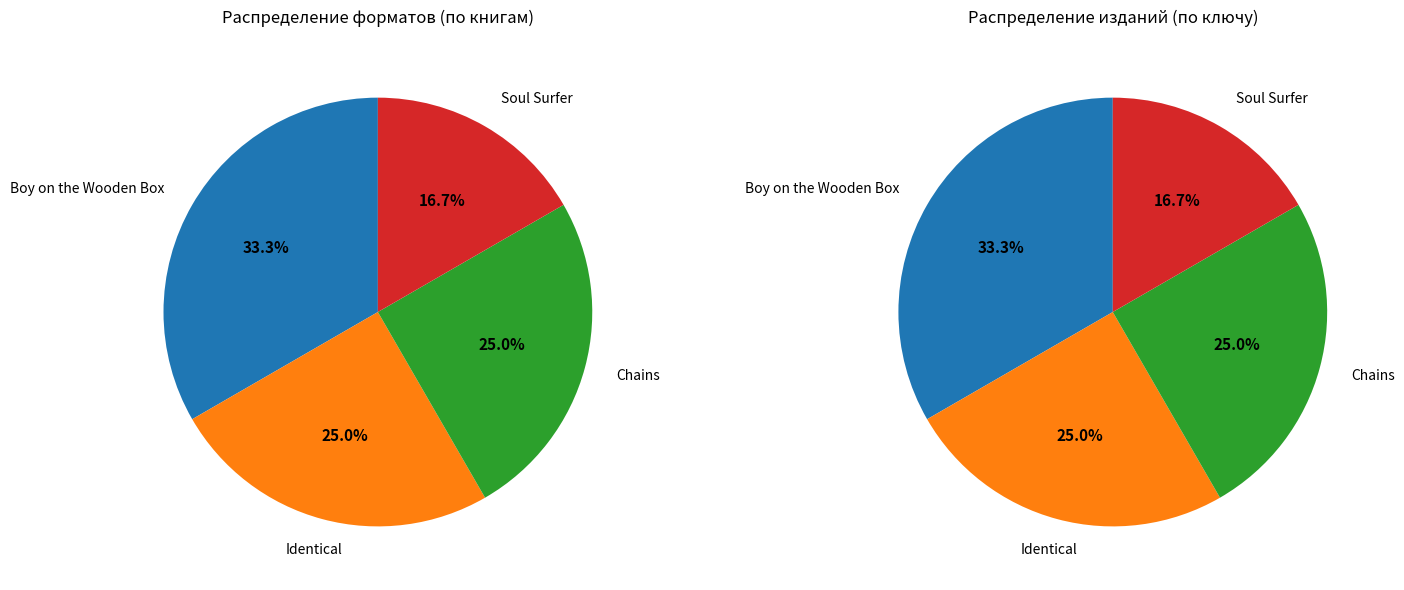

True or false: Chains accounts for 38% of the total.

False